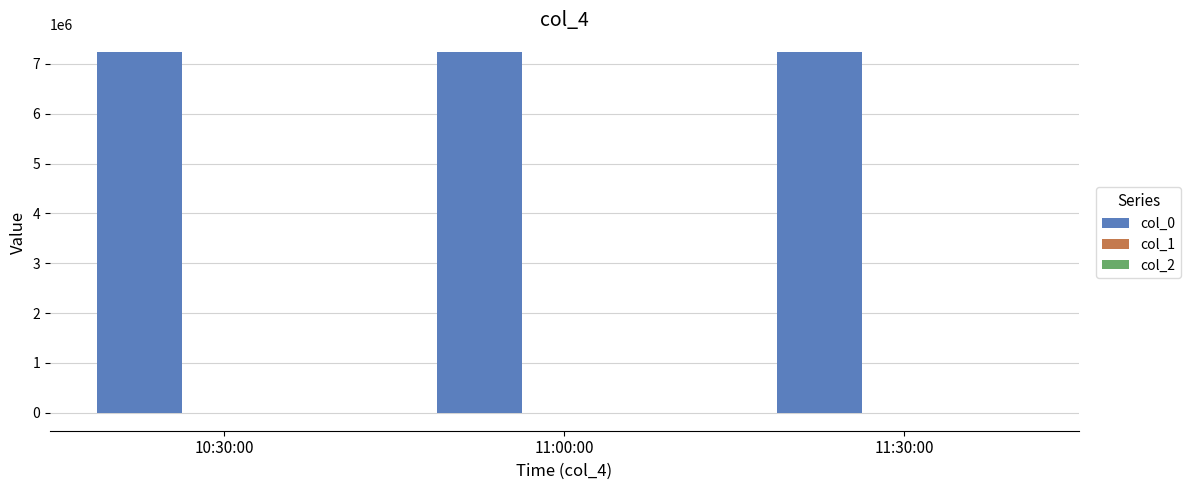

Are the bars grouped side by side (vs. stacked)?

Yes